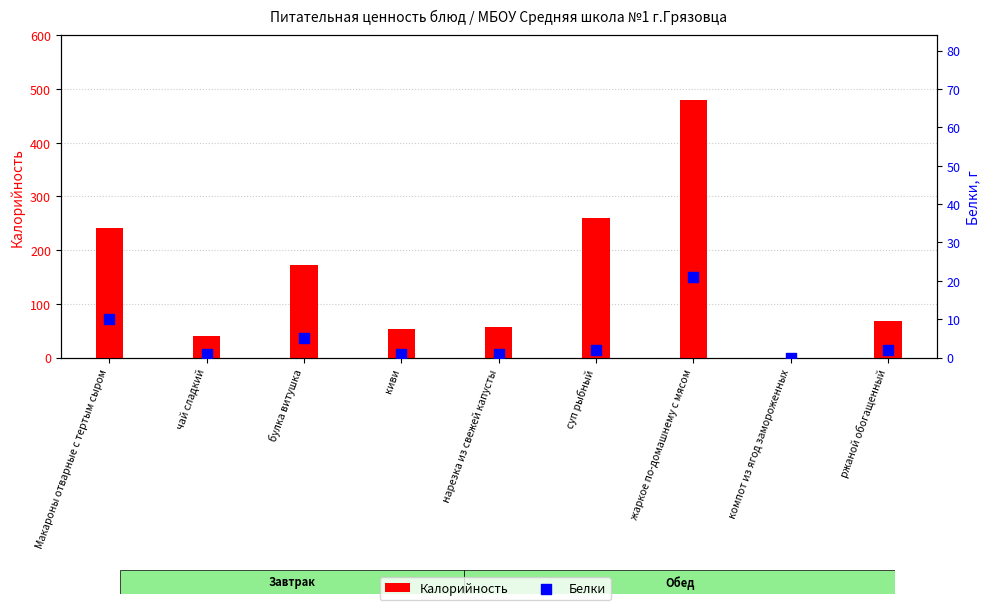

Which series contains the highest Y value?

Калорийность